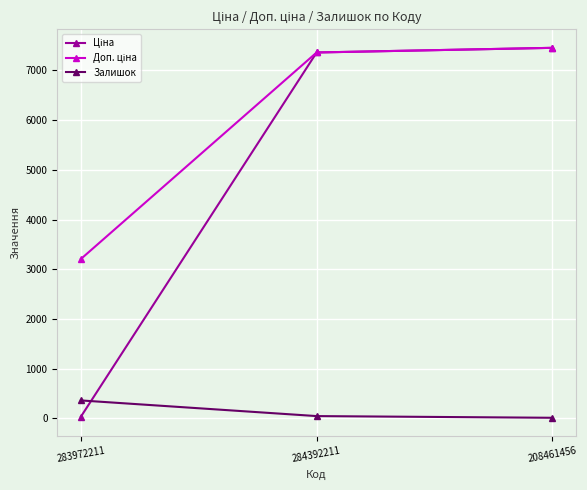

What is the sum of the Залишок values at 284392211 and 283972211?

405.0